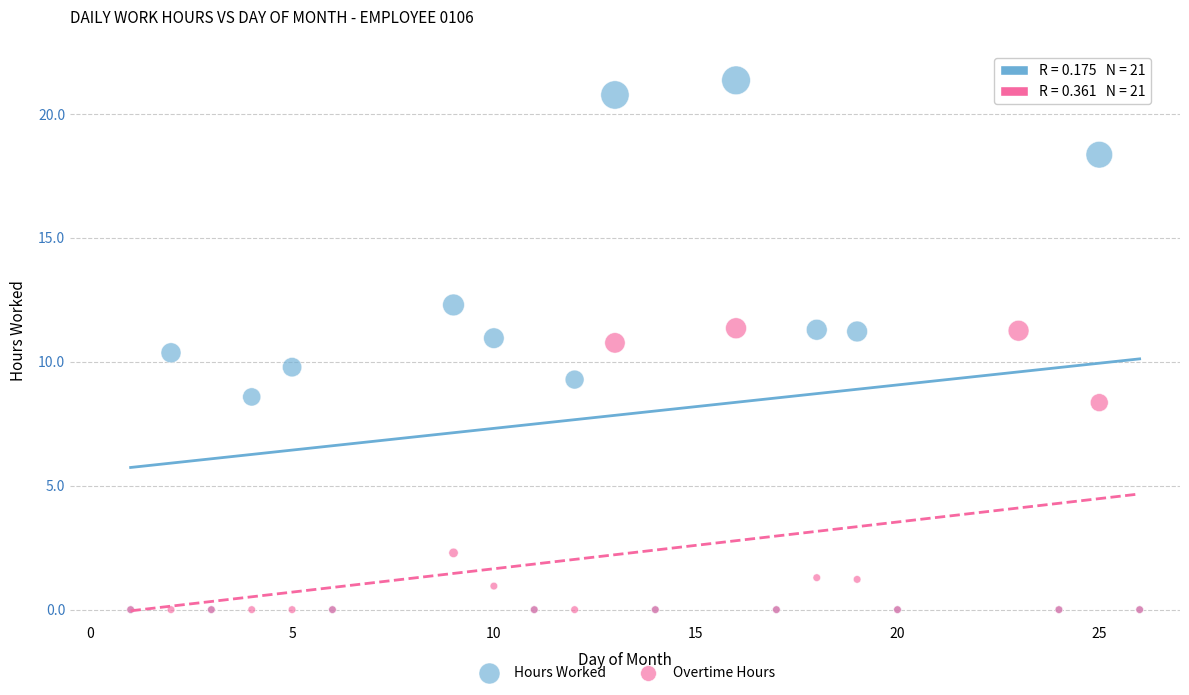

In the Overtime Hours series, what Y value is closest to 5?

2.3